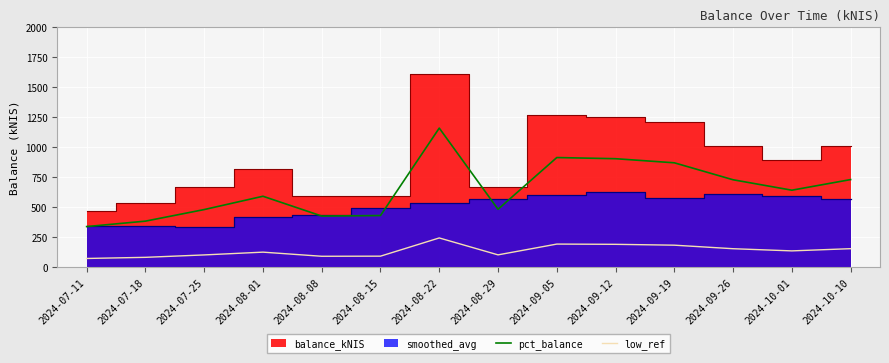

Which category has the highest value in the pct_balance series?

2024-08-22